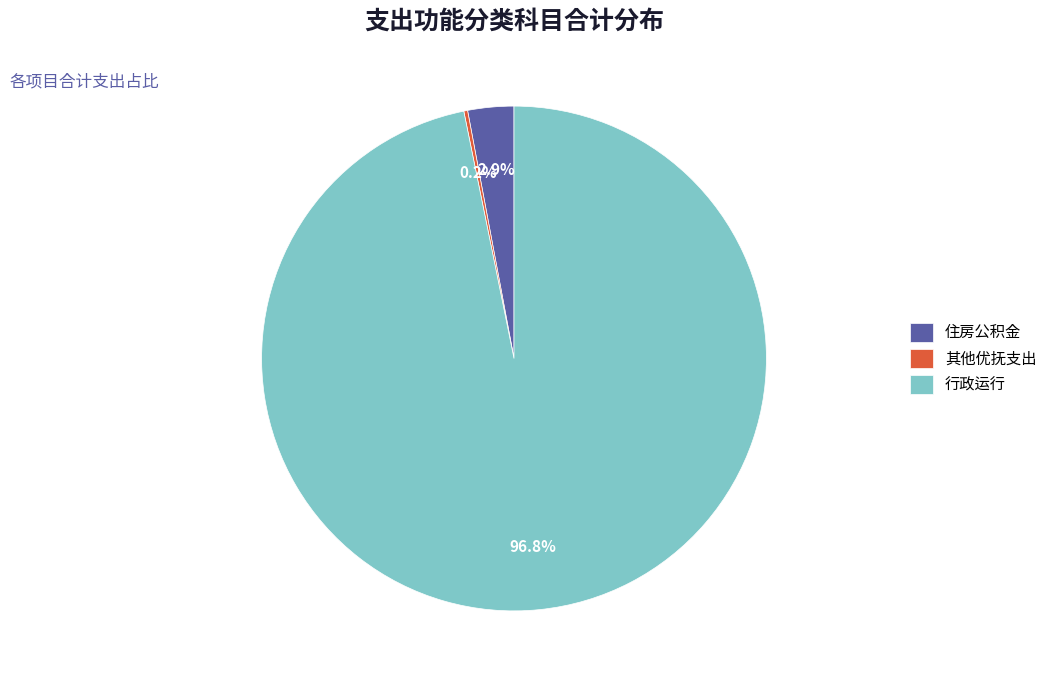

Between 行政运行 and 住房公积金, which is larger?

行政运行